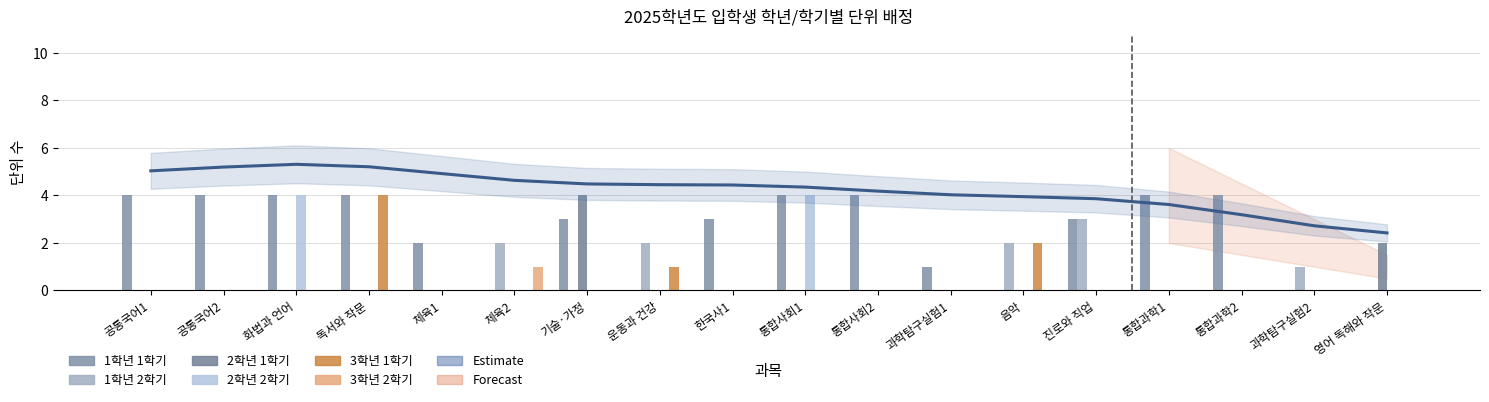

What is the label of the 2nd bar from the left?

공통국어2